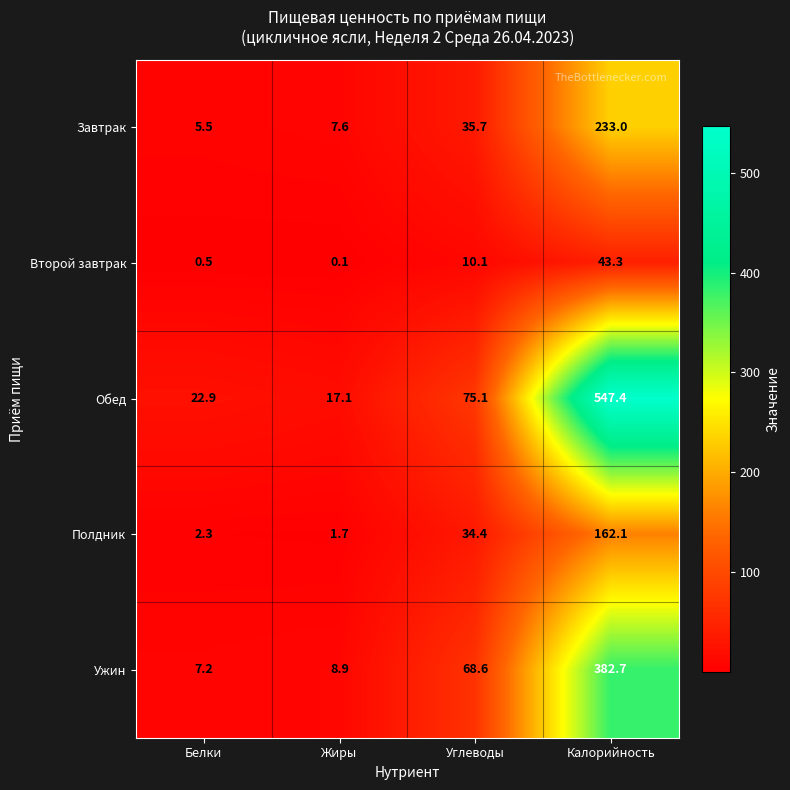

Where is Обед nearest to the value 282?

Углеводы